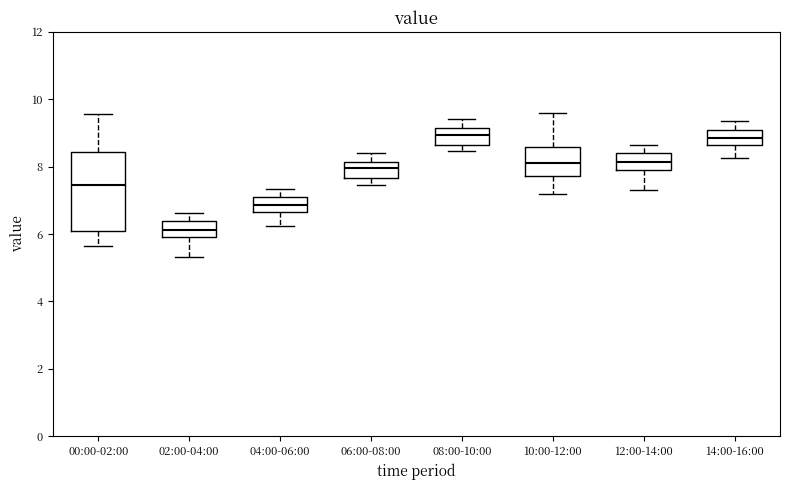

Reading left to right, read every box against the y-axis: the position of its median line, the range the box covers, and the ends of its whiskers. The values are not printed on the chart, so give them approximately, as read against the axis.

00:00-02:00: median 7.4, box 6.2 to 8.4, whiskers 5.6 to 9.6
02:00-04:00: median 6.2, box 6.0 to 6.4, whiskers 5.4 to 6.6
04:00-06:00: median 6.8, box 6.6 to 7.2, whiskers 6.2 to 7.4
06:00-08:00: median 8.0, box 7.6 to 8.2, whiskers 7.4 to 8.4
08:00-10:00: median 9.0, box 8.6 to 9.2, whiskers 8.4 to 9.4
10:00-12:00: median 8.2, box 7.8 to 8.6, whiskers 7.2 to 9.6
12:00-14:00: median 8.2, box 8.0 to 8.4, whiskers 7.4 to 8.6
14:00-16:00: median 8.8, box 8.6 to 9.2, whiskers 8.2 to 9.4